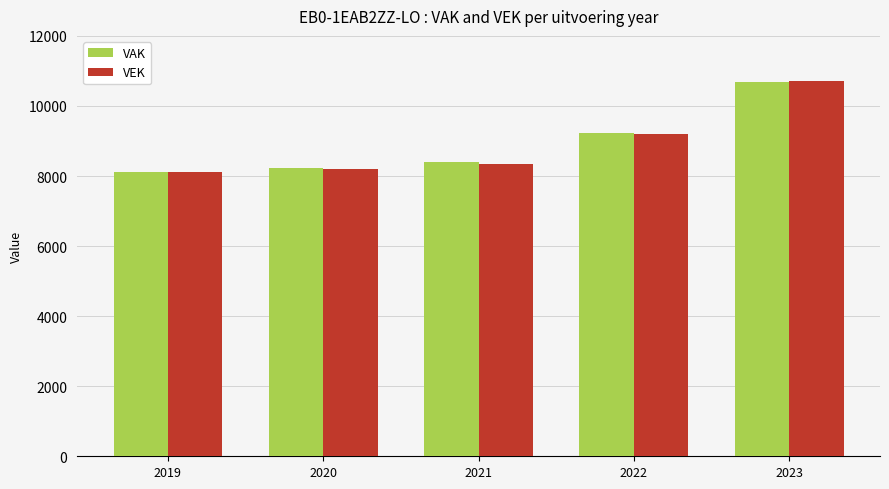

The value of VAK at 2019 is 8116. True or false?

True